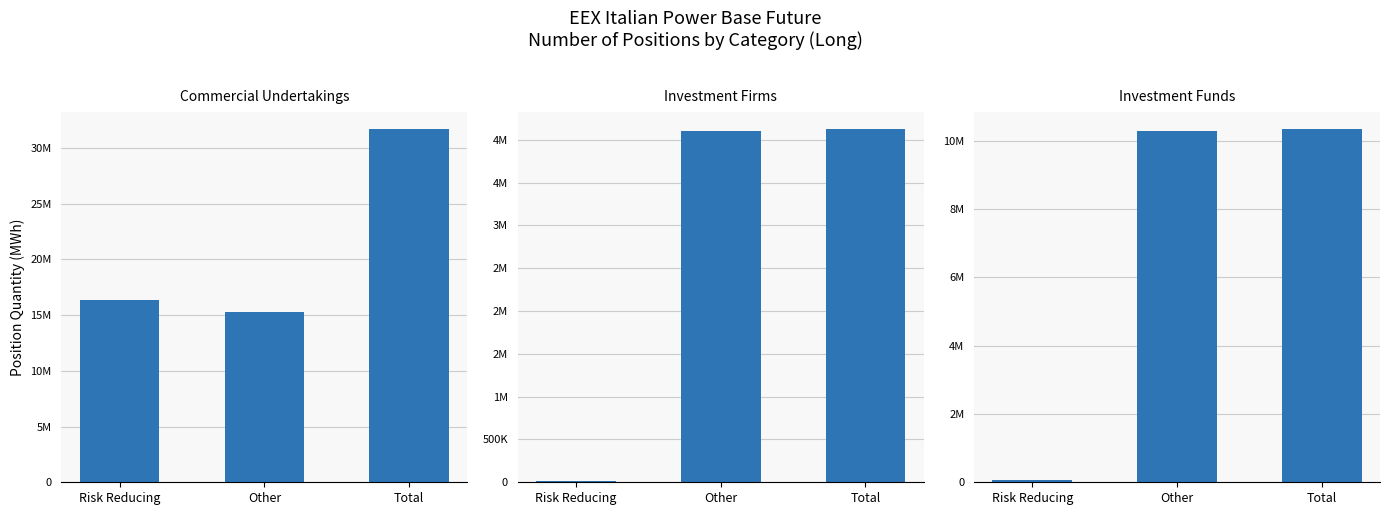

How many bars are there in each group?

3